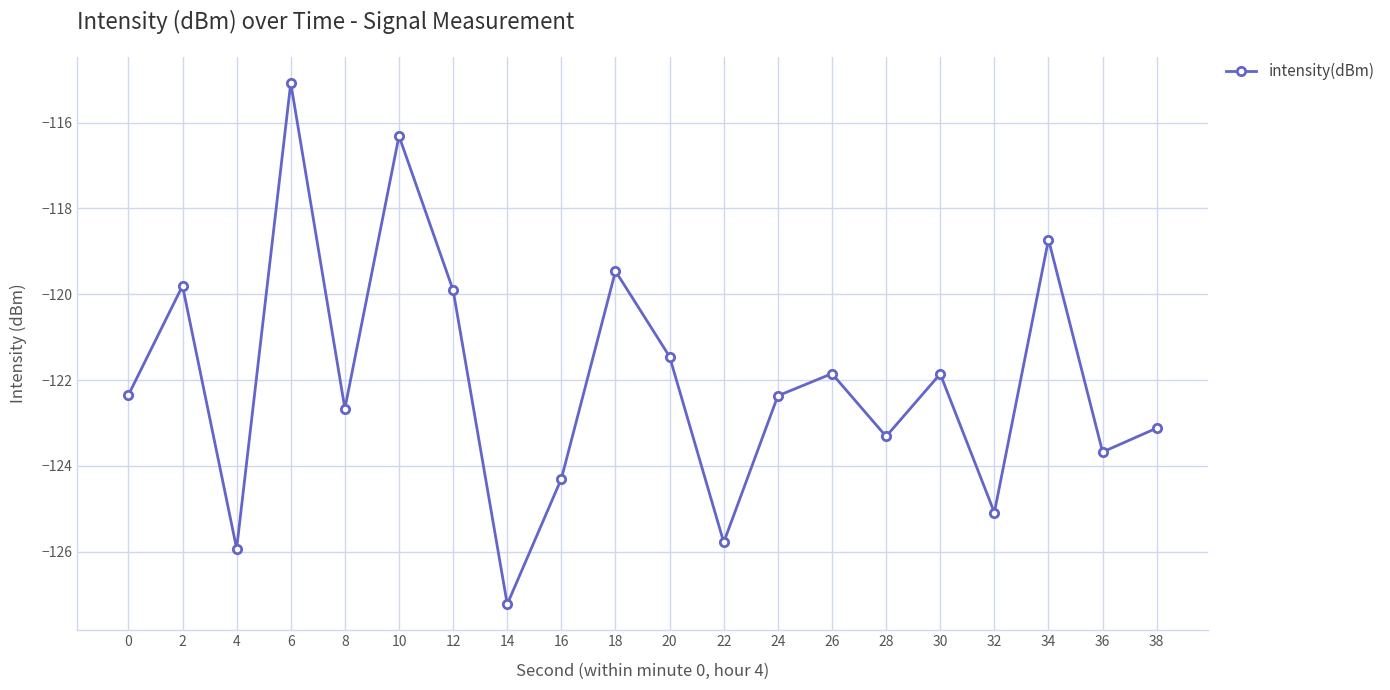

How many data points are above -122?

9